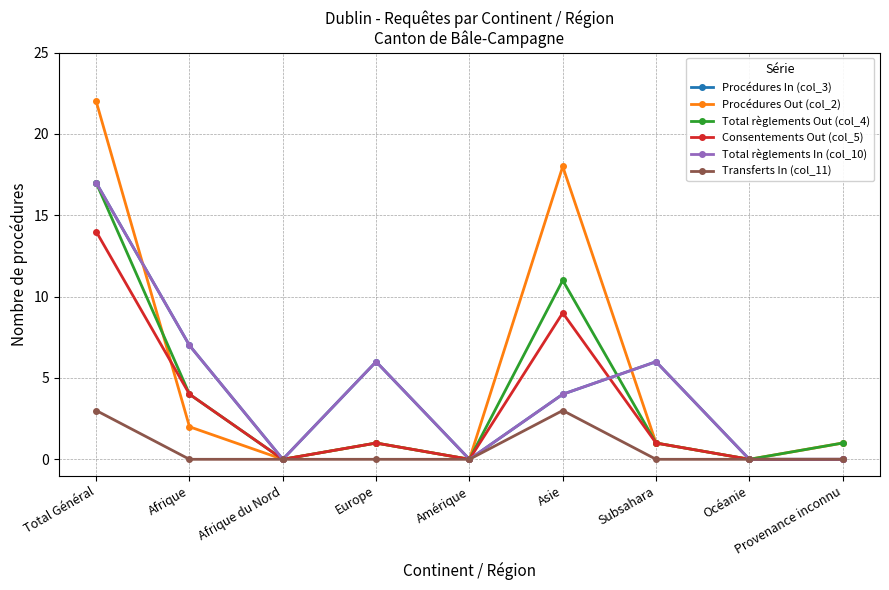

Is this an area chart (filled region under the line)?

No